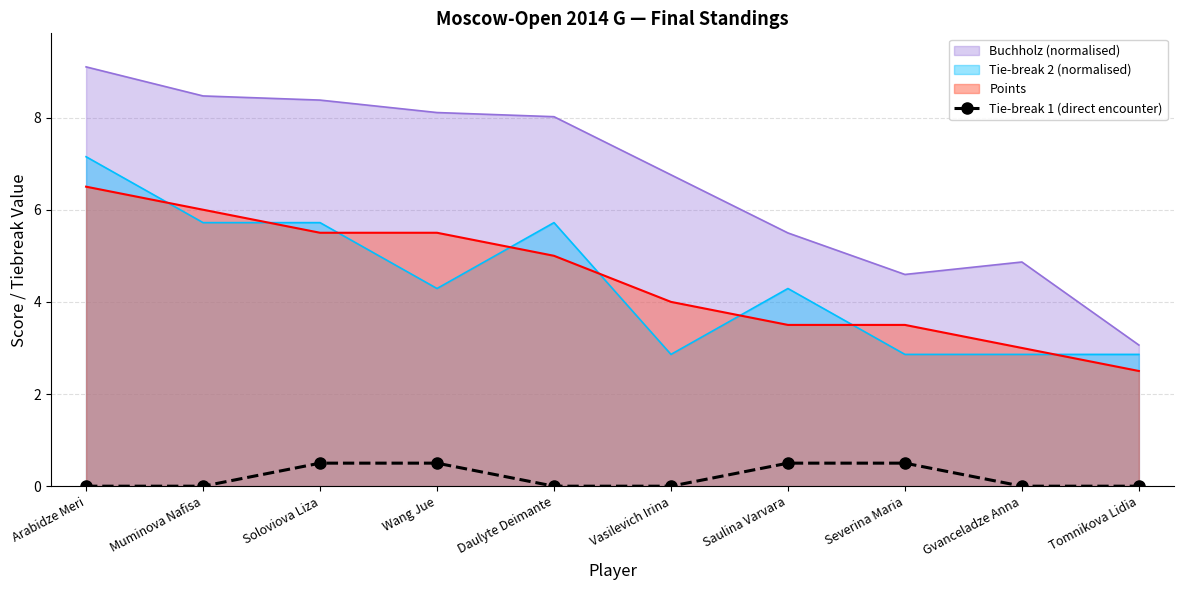

The value at Saulina Varvara is 0.5. True or false?

True